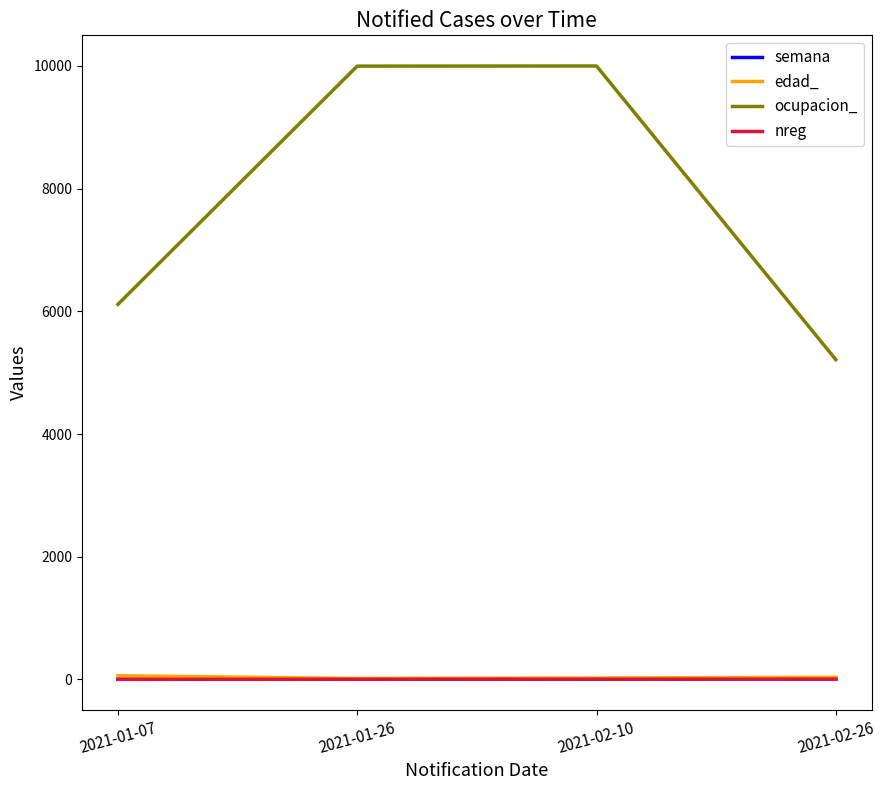

How many lines are shown in the chart?

4